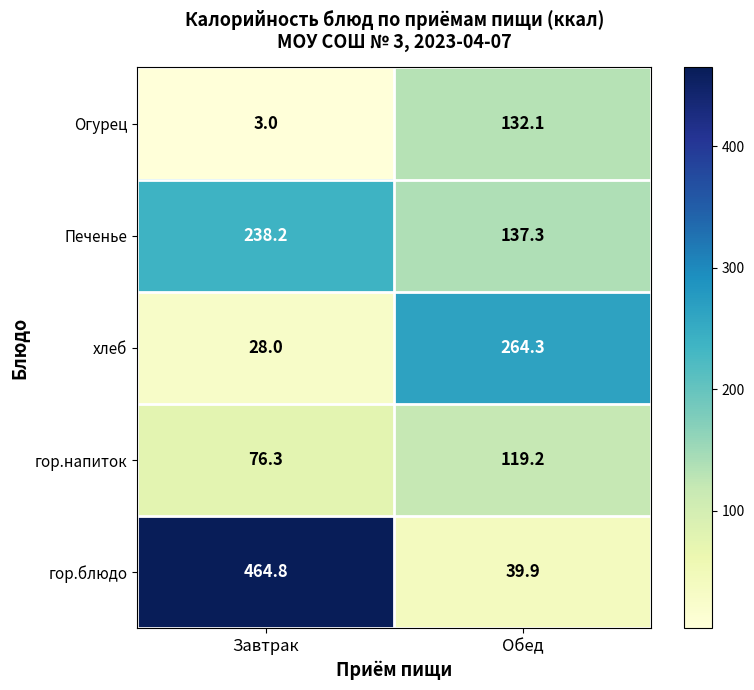

Which series has the widest spread of values?

гор.блюдо